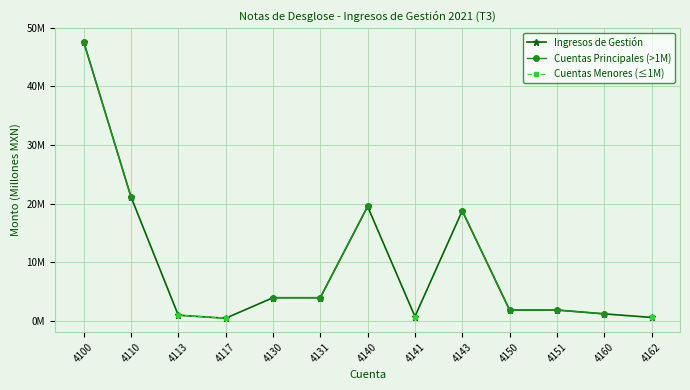

How many values in Cuentas Principales (>1M) are above zero?

9